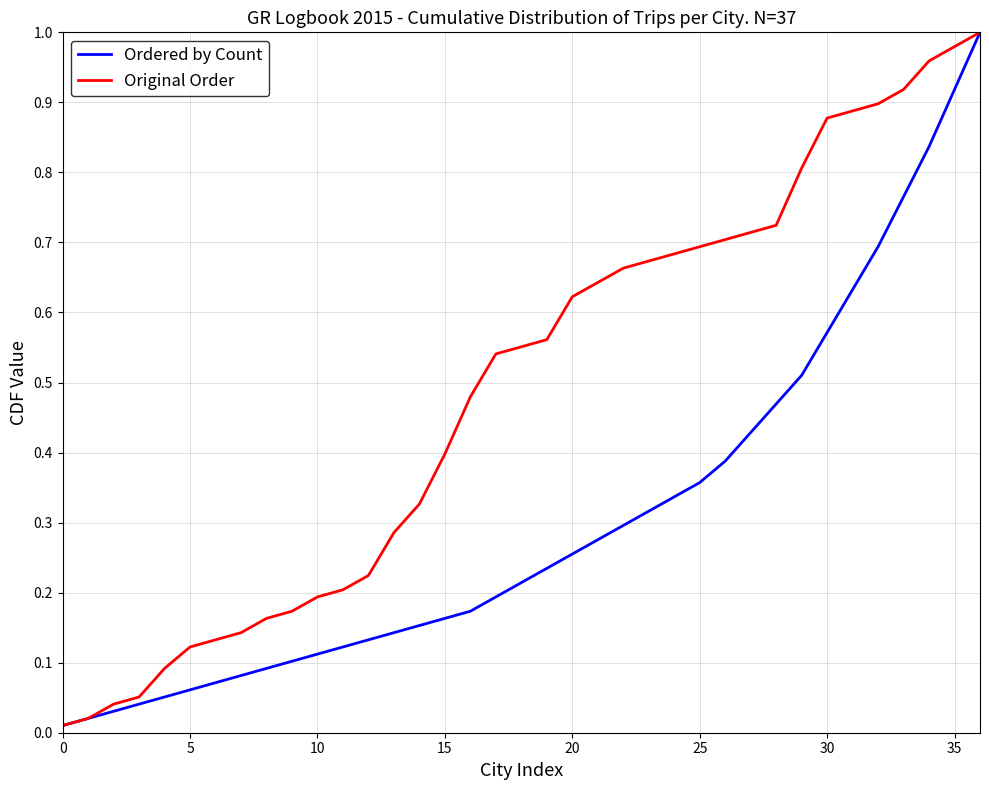

How many distinct data groups are displayed?

2